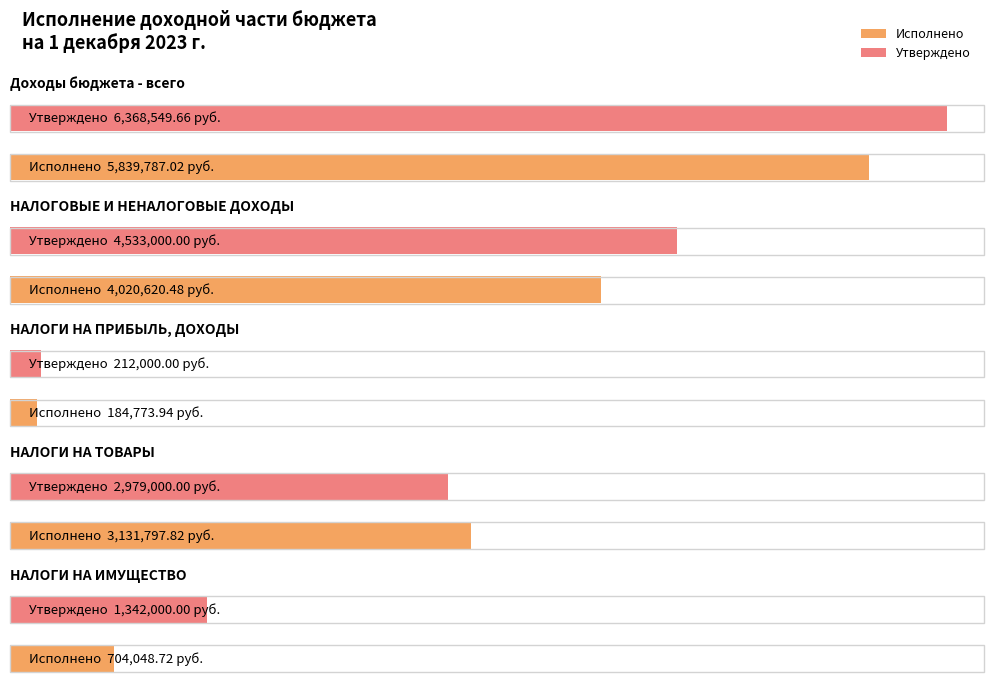

At which category does the chart reach its peak across all series?

Доходы бюджета - всего